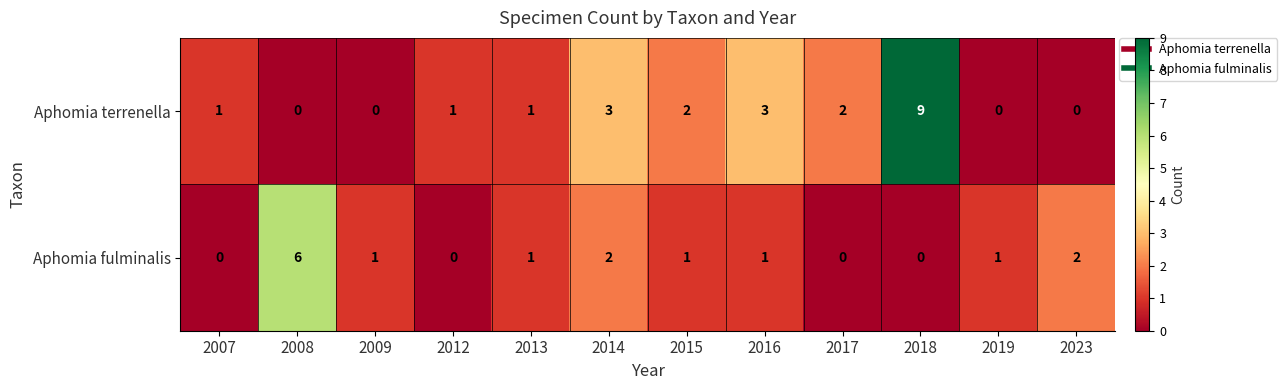

Count the number of categories in the chart.

12